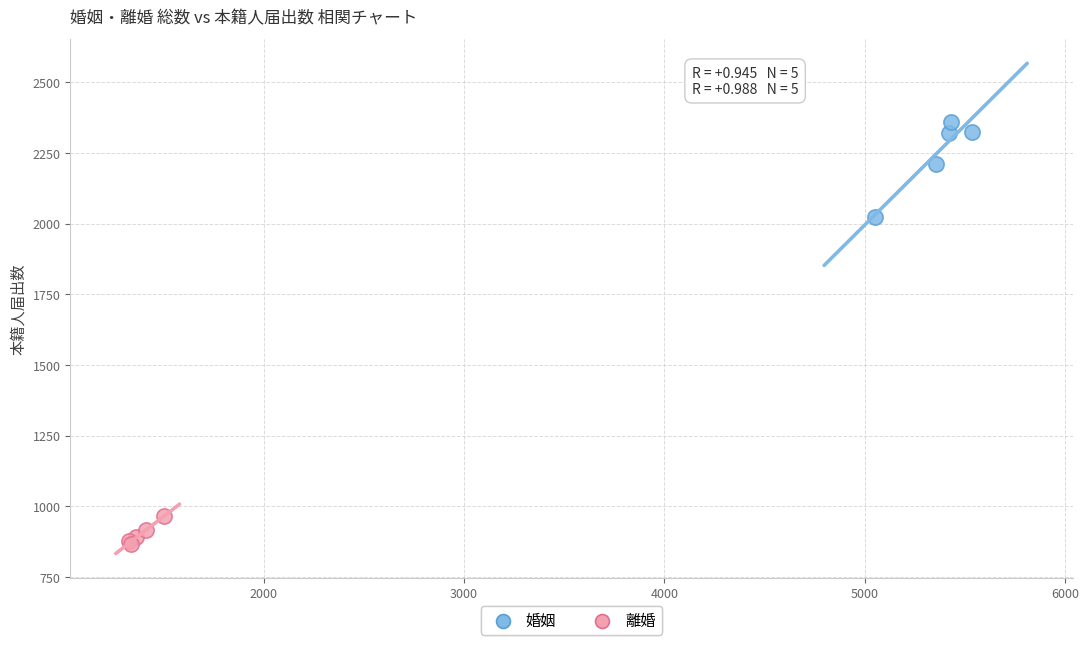

What are all the series names shown in the legend?

婚姻, 離婚